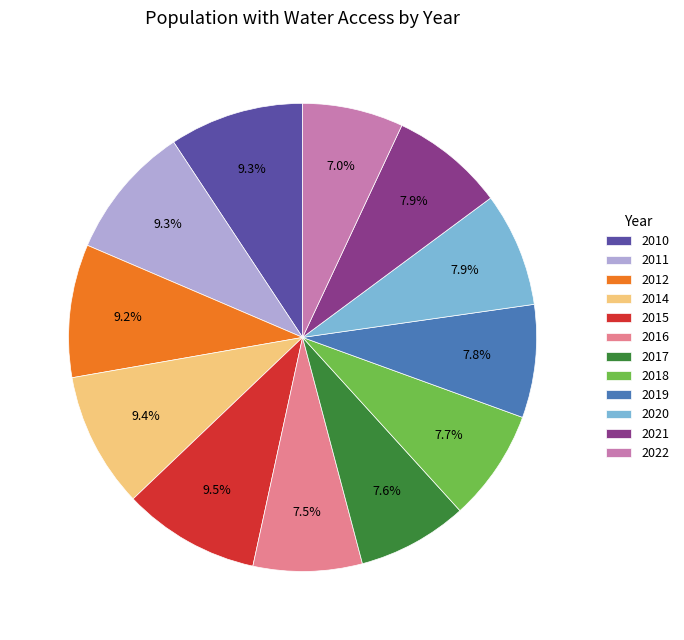

What percentage do 2020 and 2011 together represent?

17.2%